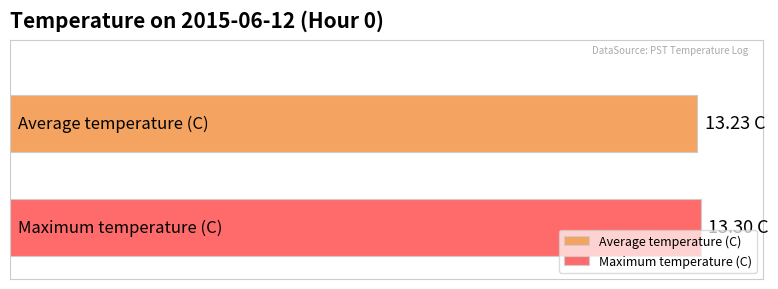

What are all the series names shown in the legend?

Average temperature (C), Maximum temperature (C)